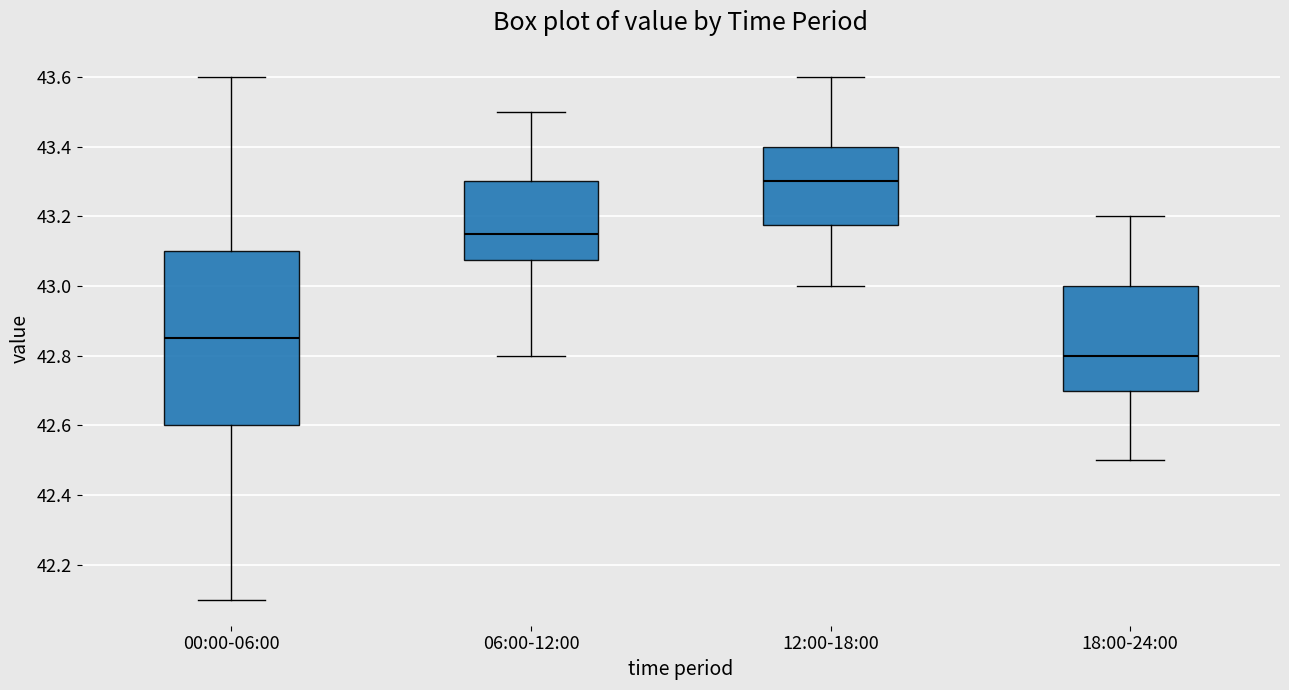

Which box has the highest median line?

12:00-18:00